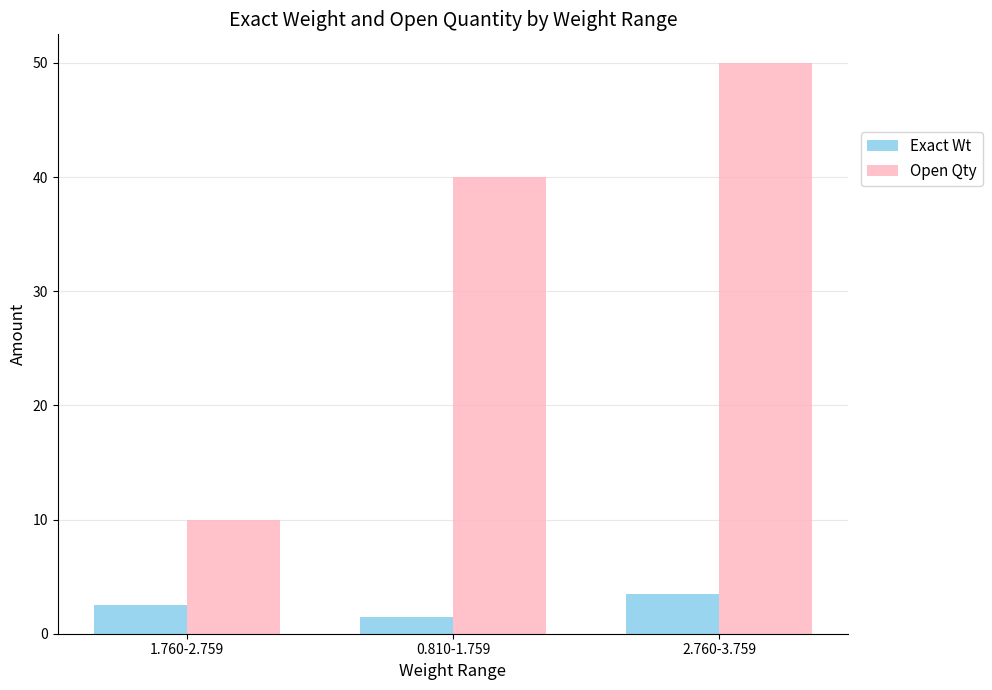

The Exact Wt series shows 3.5 at 2.760-3.759. True or false?

True